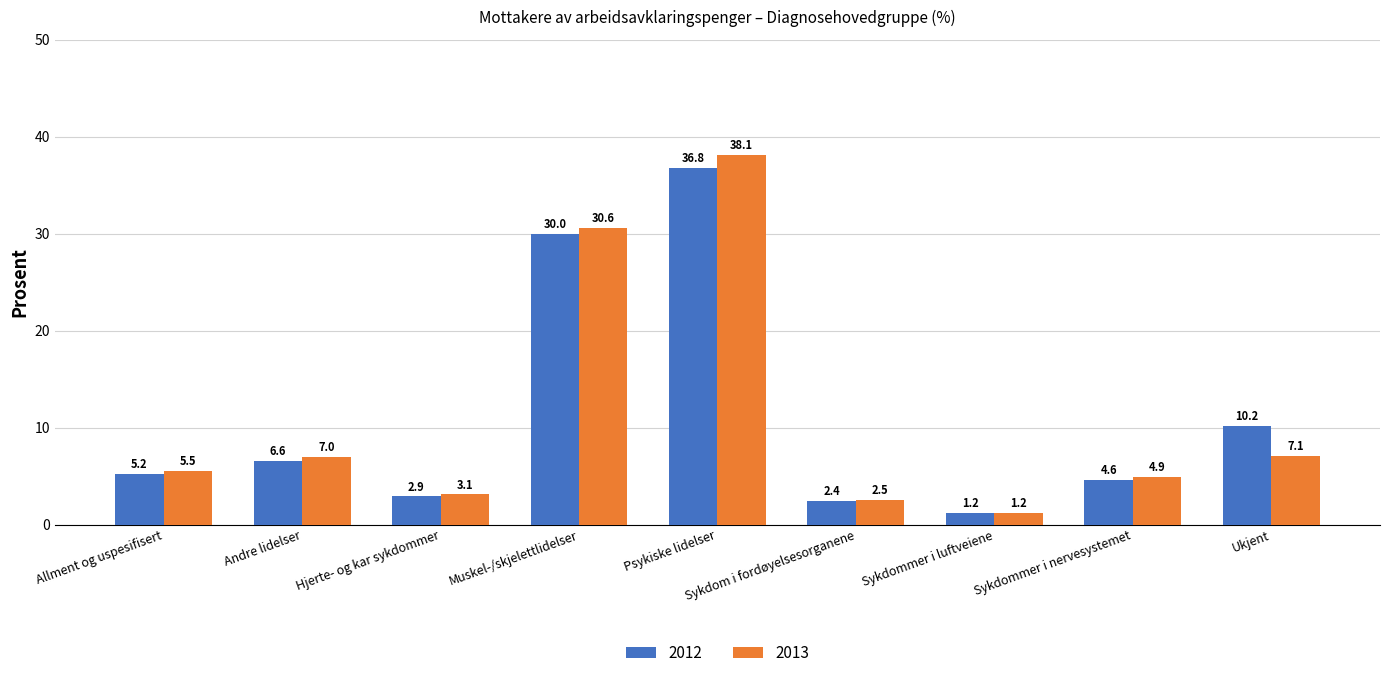

What are all the series names shown in the legend?

2012, 2013